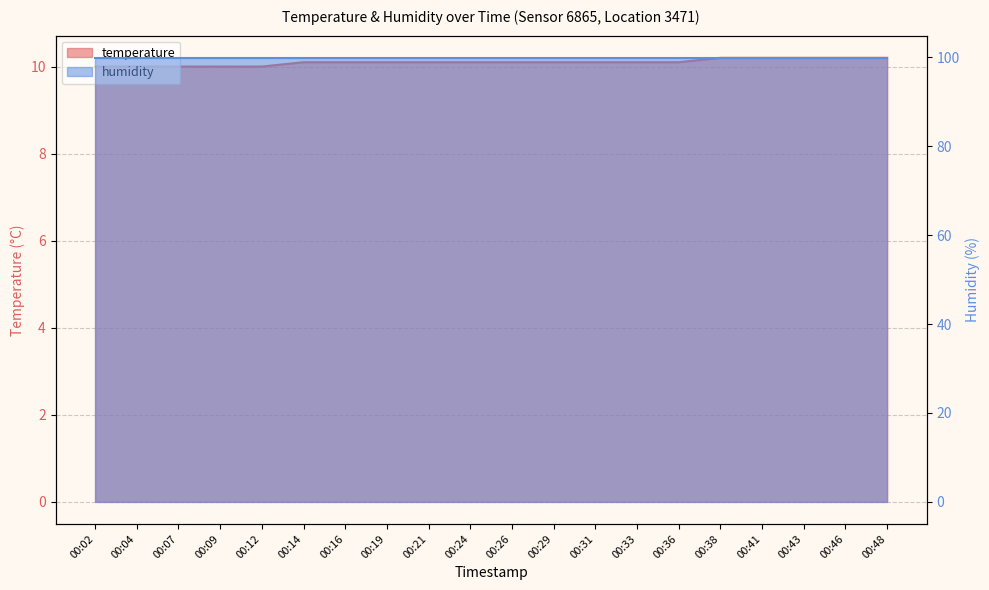

What is the value of the 16th point from the left?

10.2